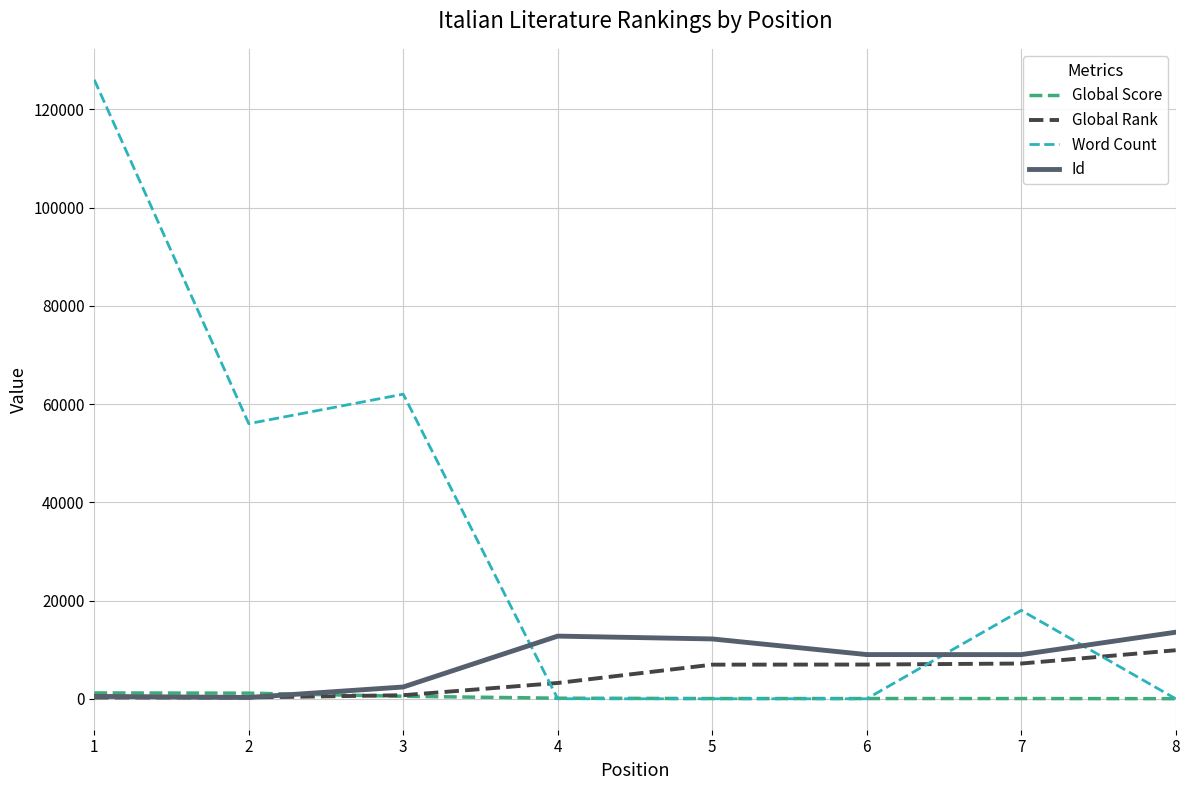

After their last crossing, which series has the higher values: Id or Global Rank?

Id